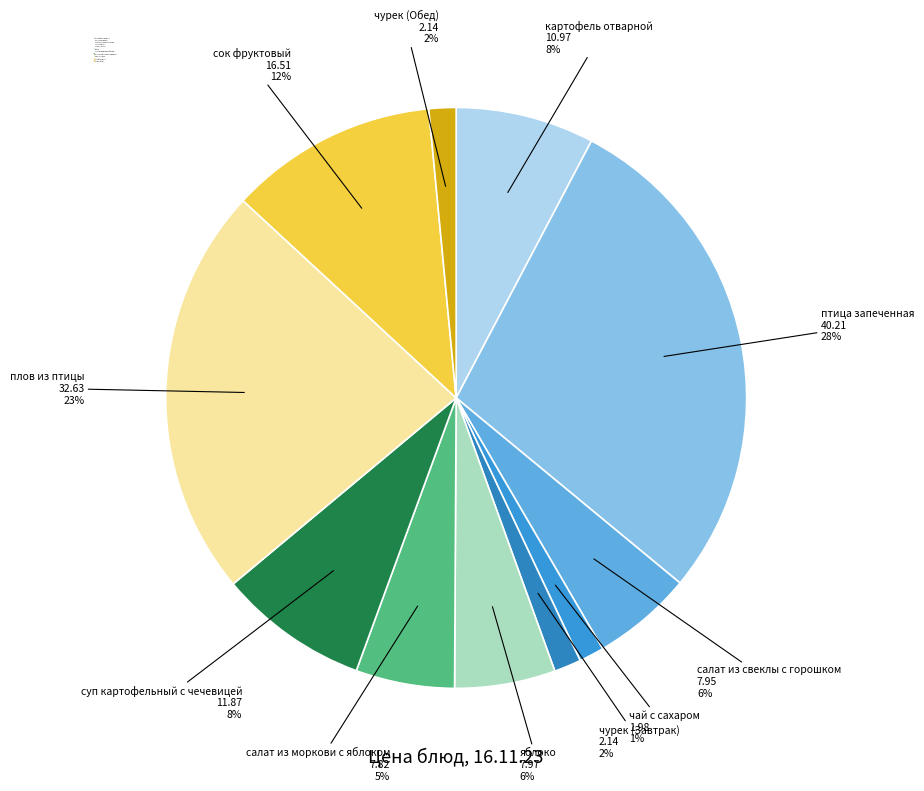

The плов из птицы slice represents 14% of the pie. True or false?

False